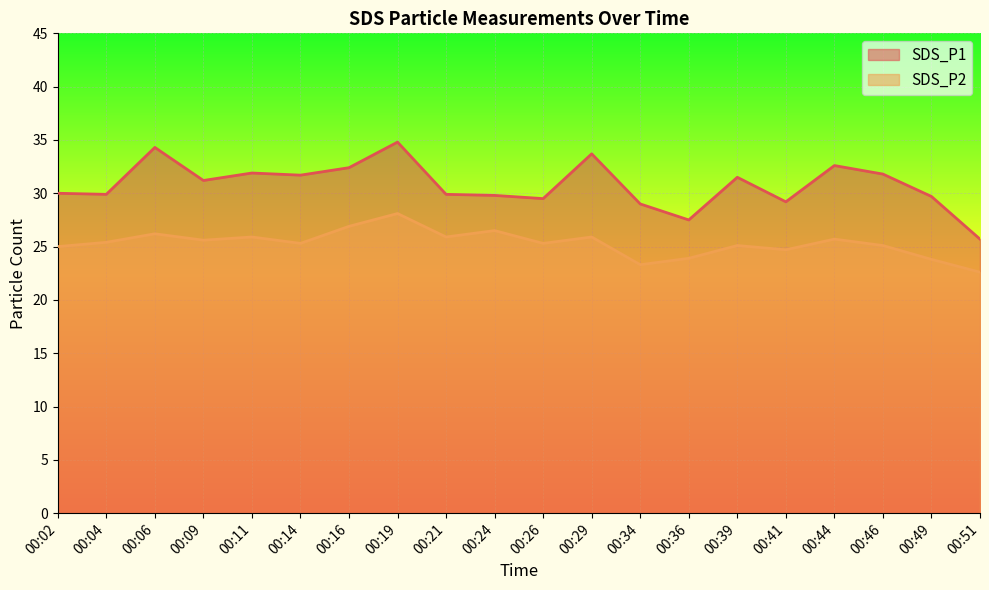

What is the difference between the maximum and second lowest values in the SDS_P1 series?

7.3